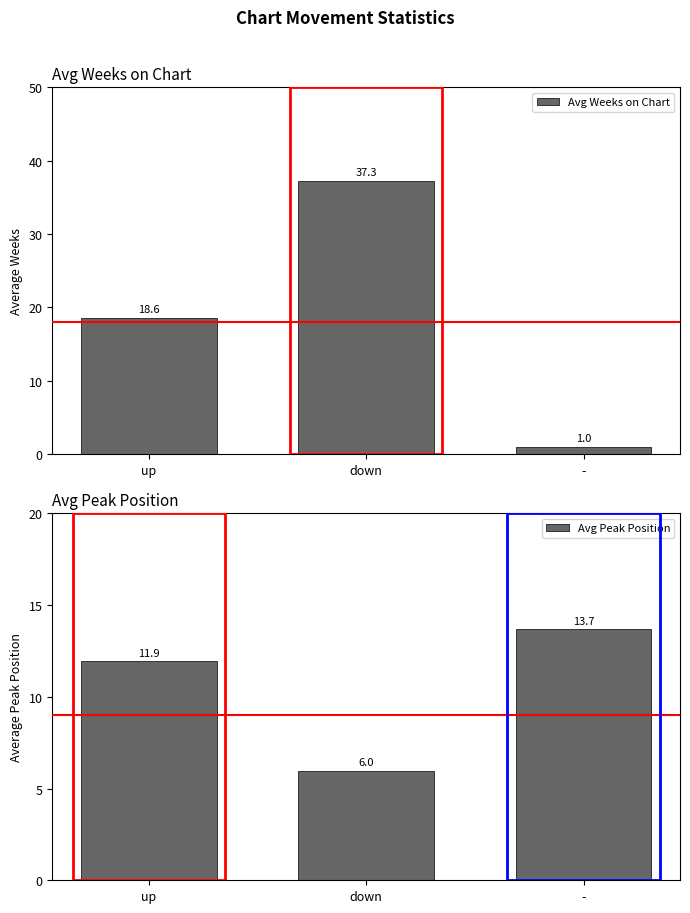

What is the value of the Avg Weeks on Chart bar at the 3rd from the left?

1.0